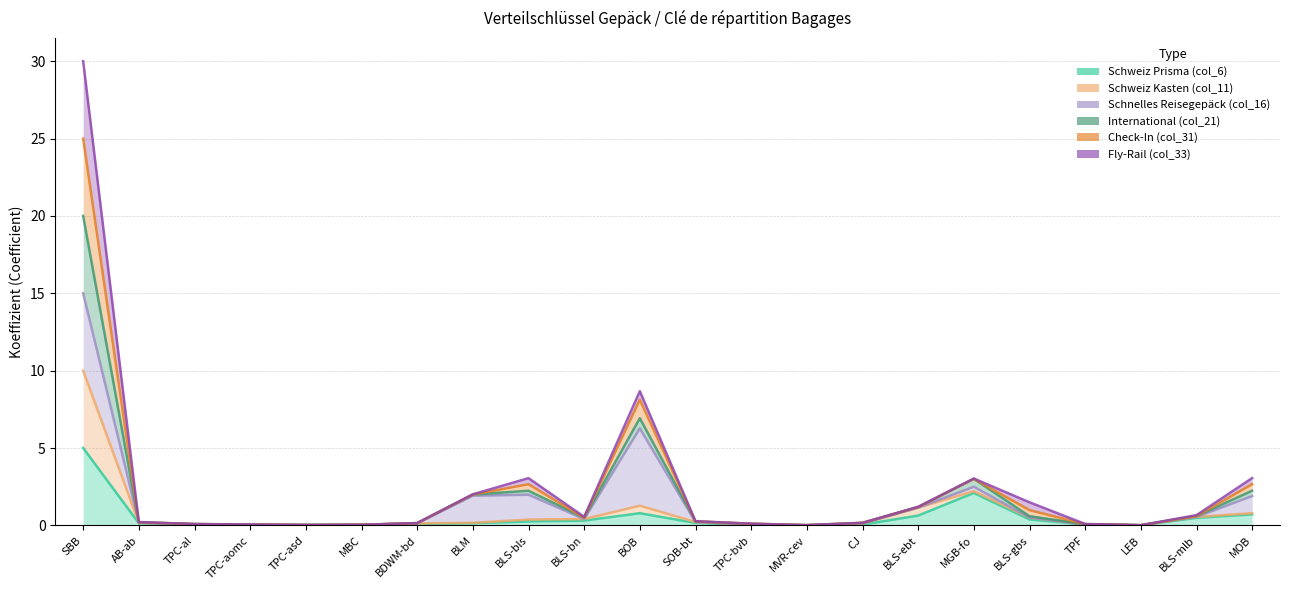

Rank the categories by Schweiz Kasten (col_11) value from lowest to highest.

MVR-cev, LEB, TPC-asd, TPC-aomc, MBC, TPC-bvb, TPF, TPC-al, CJ, BDWM-bd, BLM, AB-ab, SOB-bt, BLS-bls, BLS-bn, BLS-gbs, BLS-mlb, MOB, BLS-ebt, BOB, MGB-fo, SBB